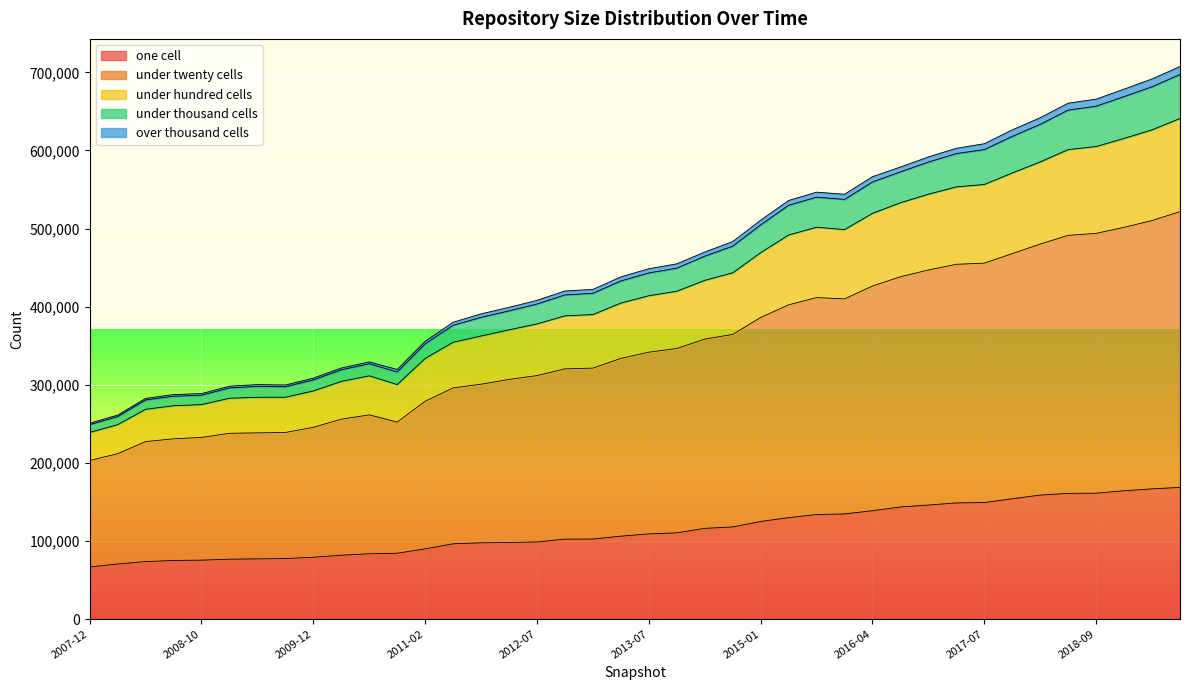

What is the lowest value of the one_cell series?

66553